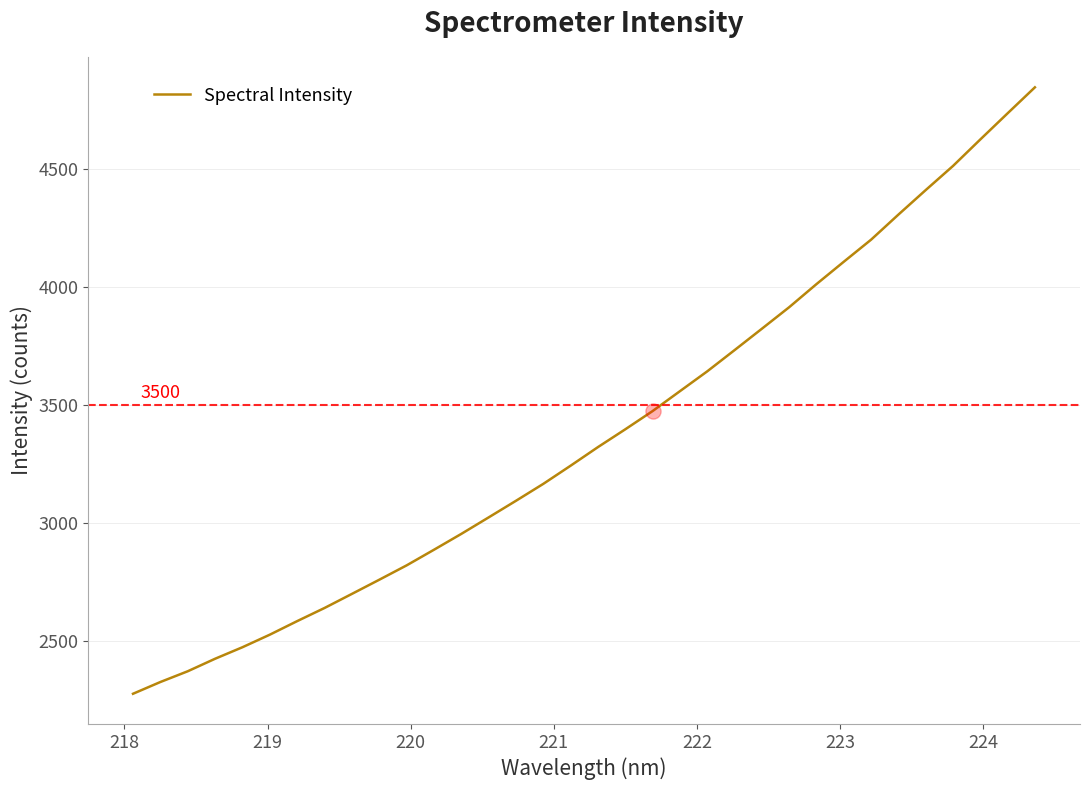

What is the difference between the maximum and minimum values?

2569.0